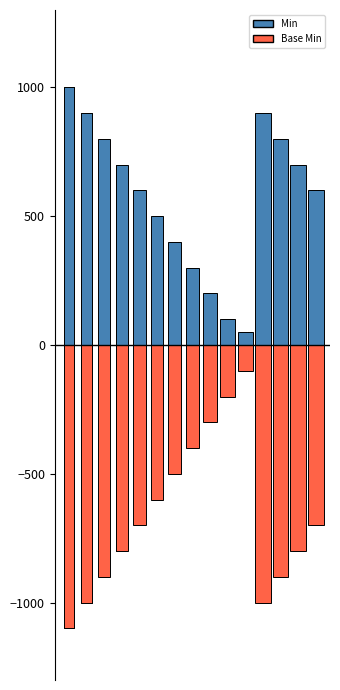

List the series in order of their overall mean, lowest first.

Base Min, Min